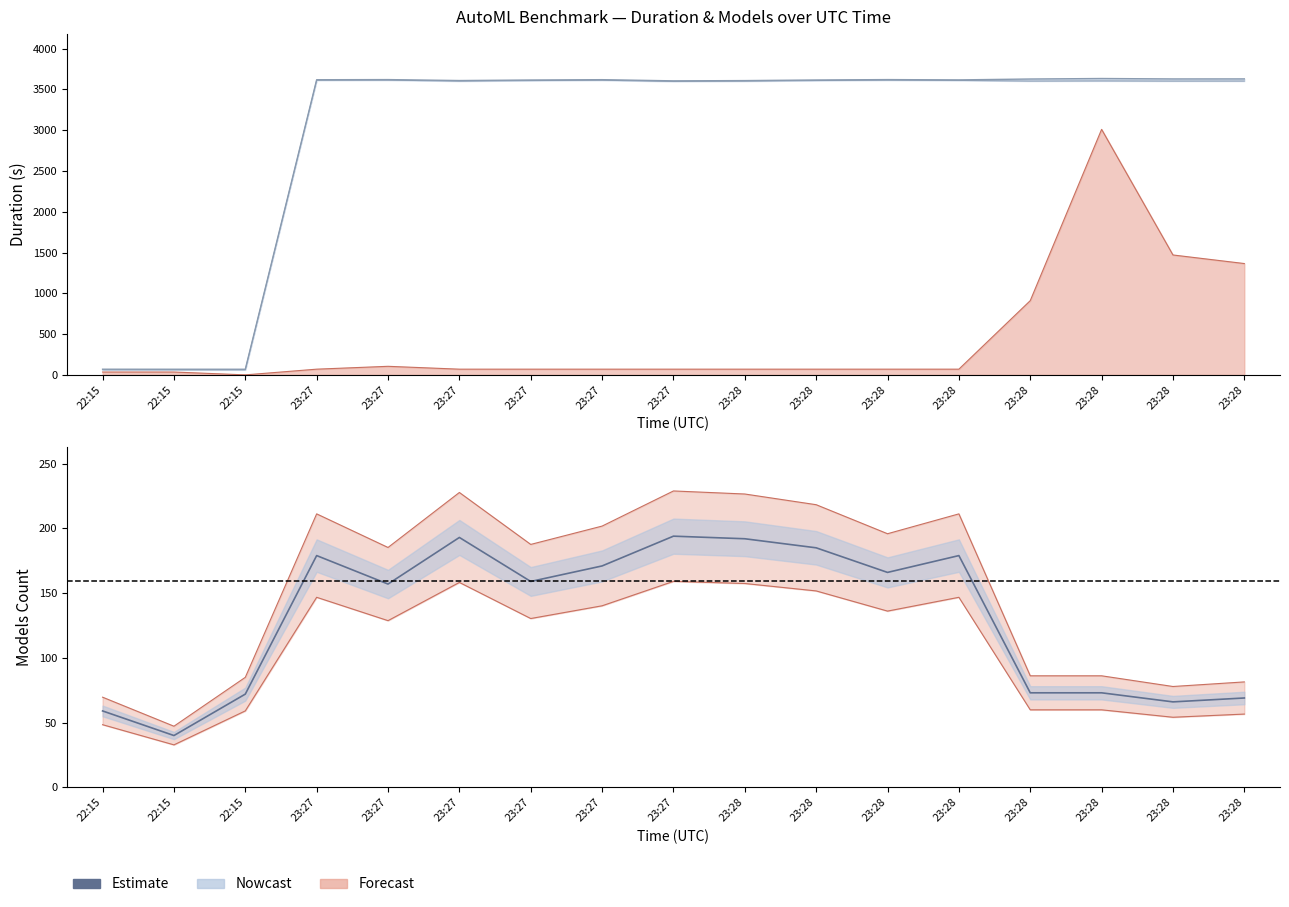

What is the change in value from 23:27 to 23:28?

-106